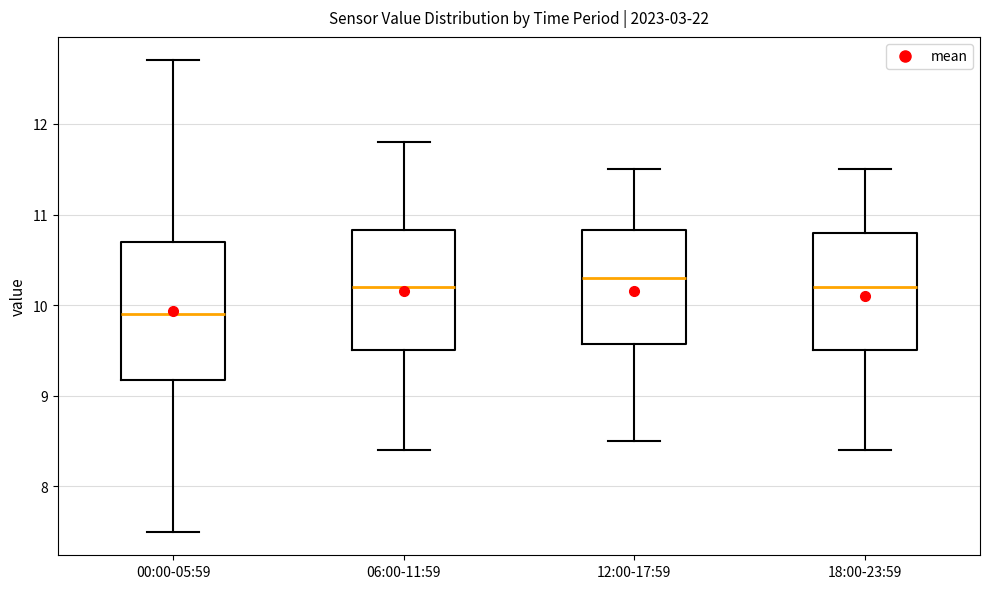

Where is the lower edge of the box for 12:00-17:59 on the y-axis? The values are not printed on the chart, so give them approximately, as read against the axis.

9.6